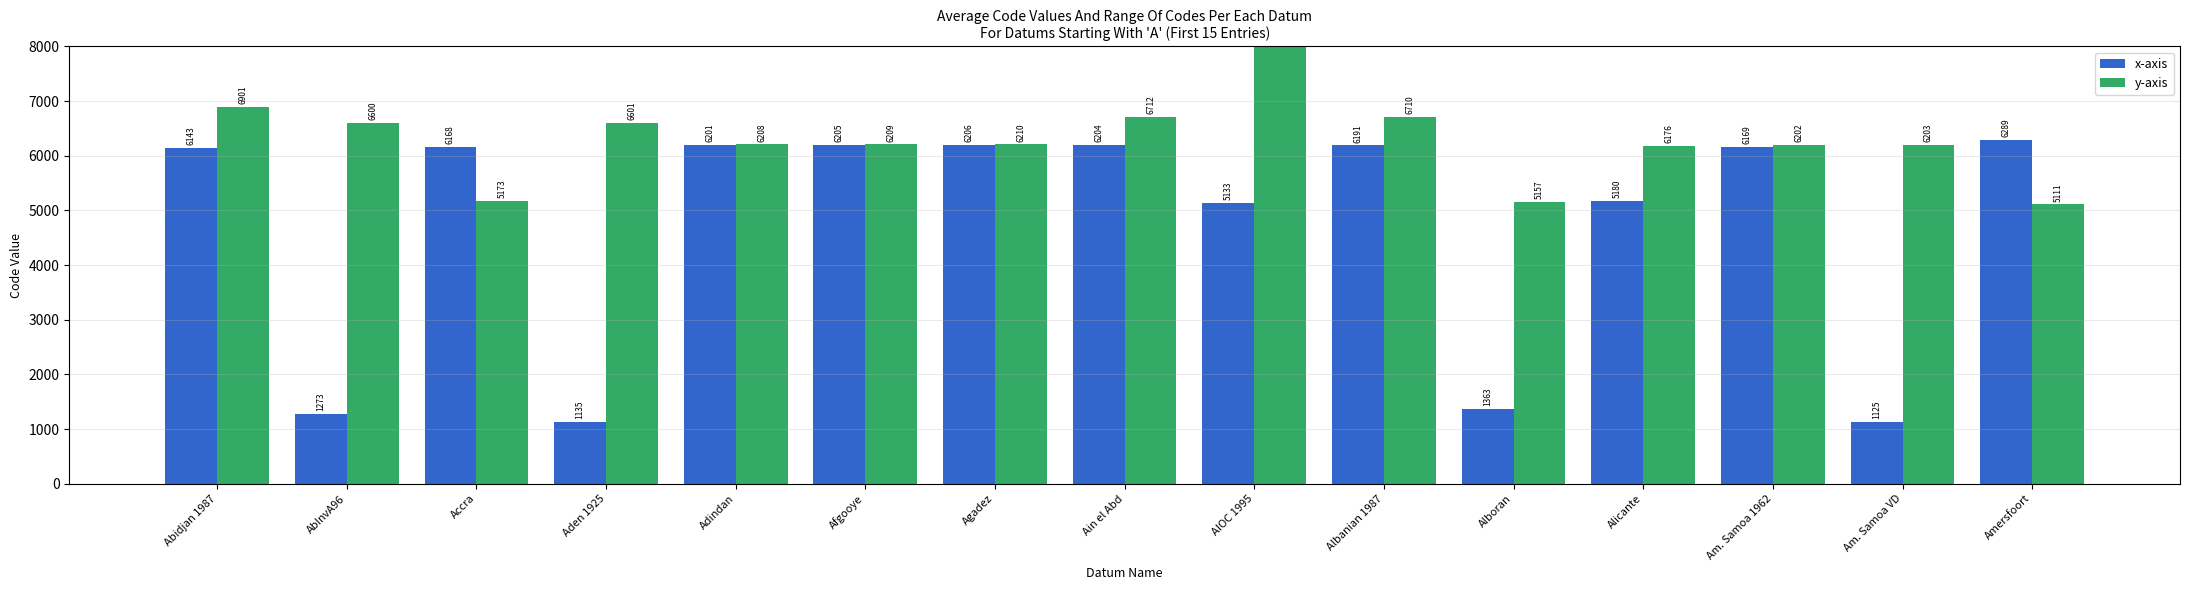

What is the minimum value for y-axis?

5111